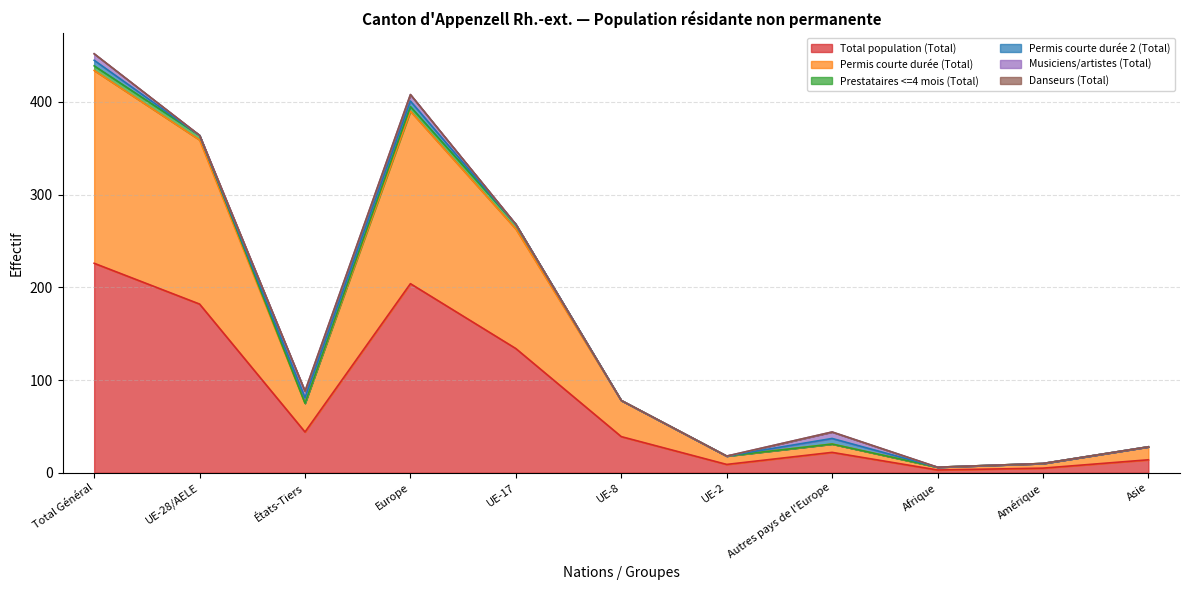

True or false: Total population (Total) and Prestataires <=4 mois (Total) intersect in this chart.

False